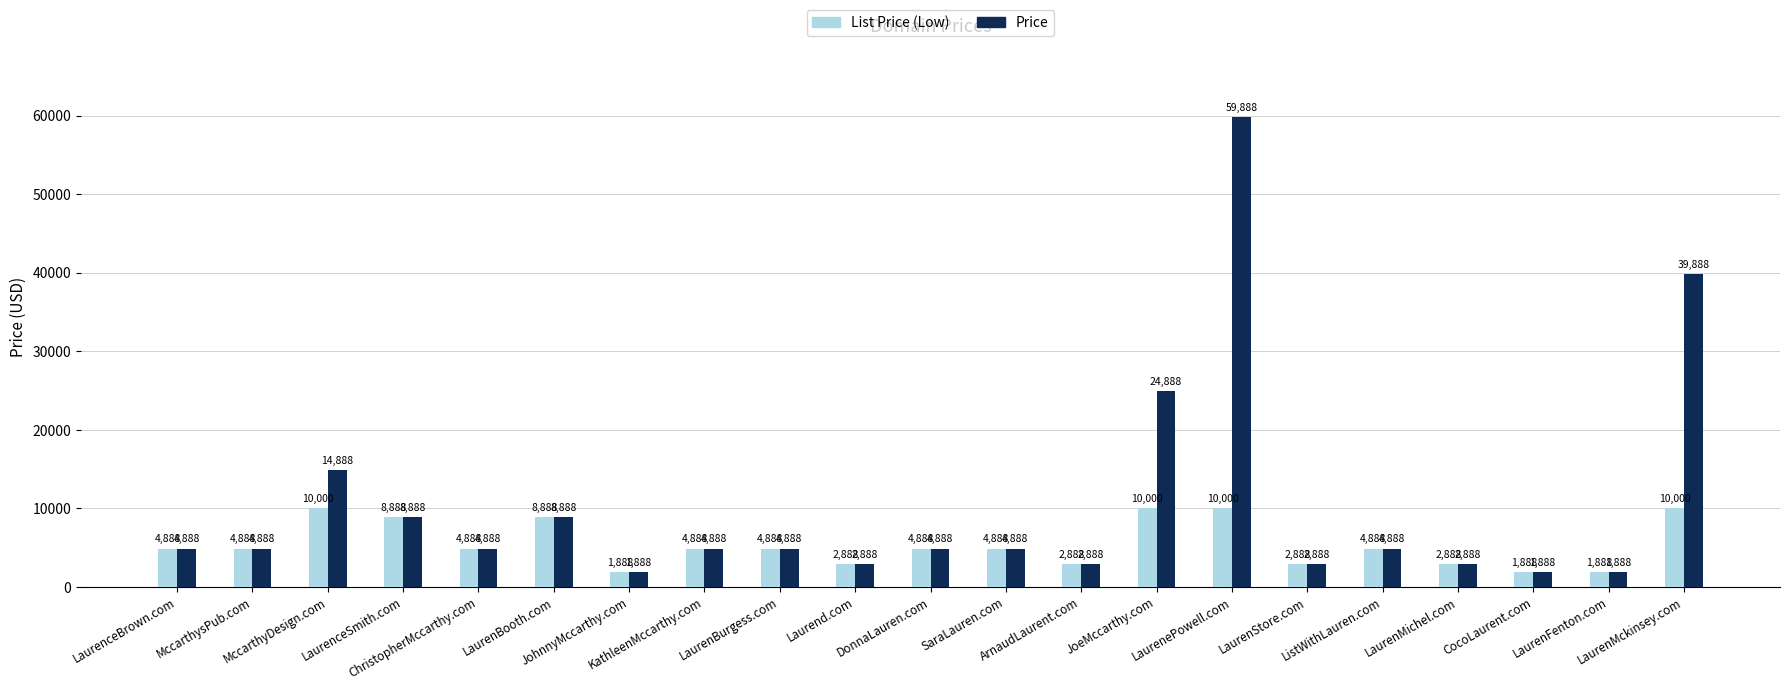

What is the maximum value shown in the chart?

59888